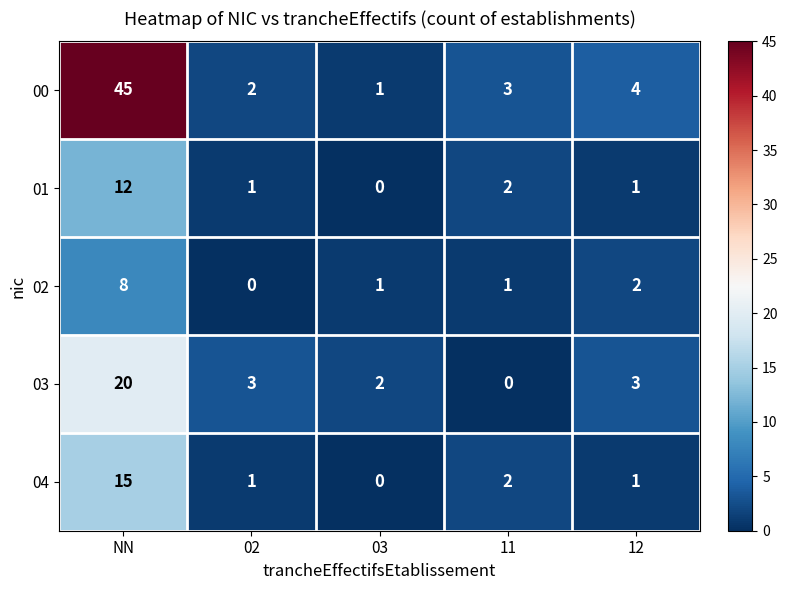

The 04 series shows 0 at 03. True or false?

True